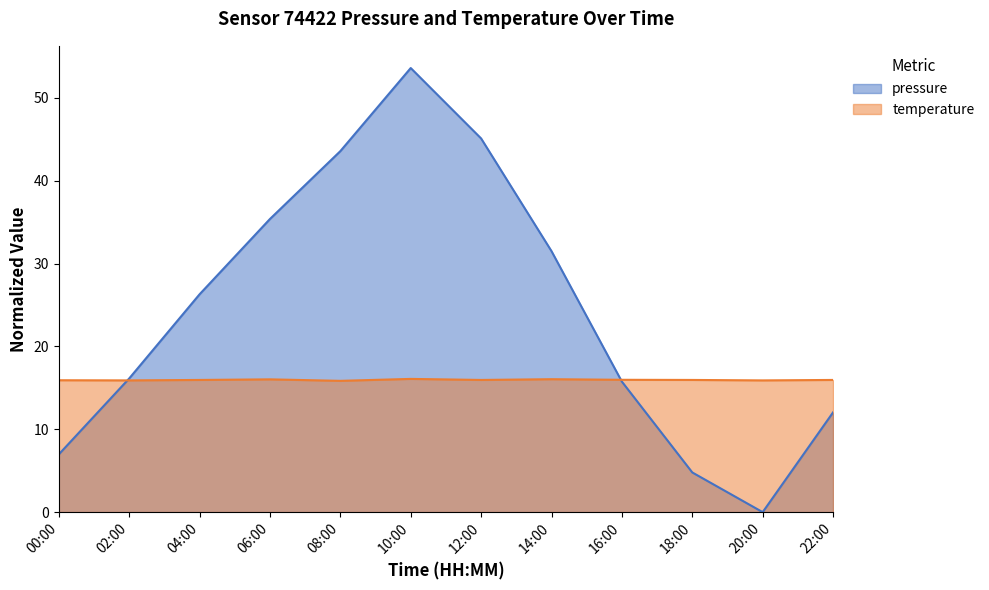

Reading right to left, transcribe all the data shown in this chart.

pressure: 22:00=12.0	20:00=0.0	18:00=4.8	16:00=15.8	14:00=31.5	12:00=45.1	10:00=53.6	08:00=43.6	06:00=35.4	04:00=26.3	02:00=16.1	00:00=7.0
temperature: 22:00=16.0	20:00=15.9	18:00=16.0	16:00=16.0	14:00=16.0	12:00=16.0	10:00=16.1	08:00=15.8	06:00=16.0	04:00=16.0	02:00=15.9	00:00=15.9